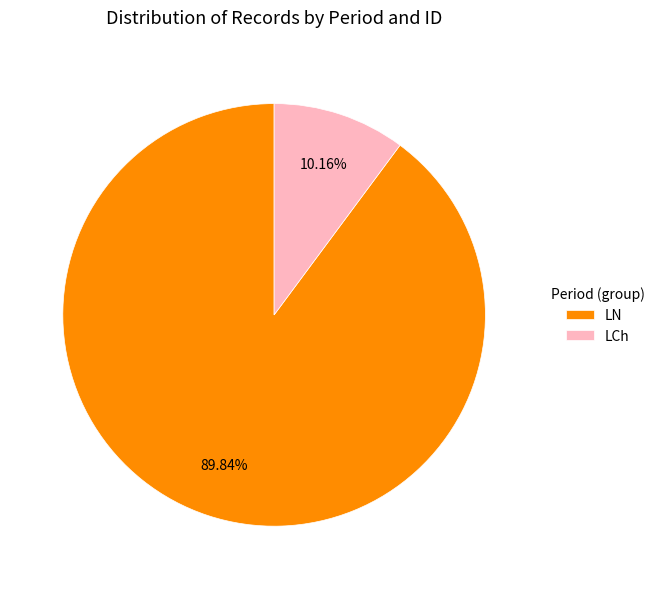

How many slices are in this pie chart?

2